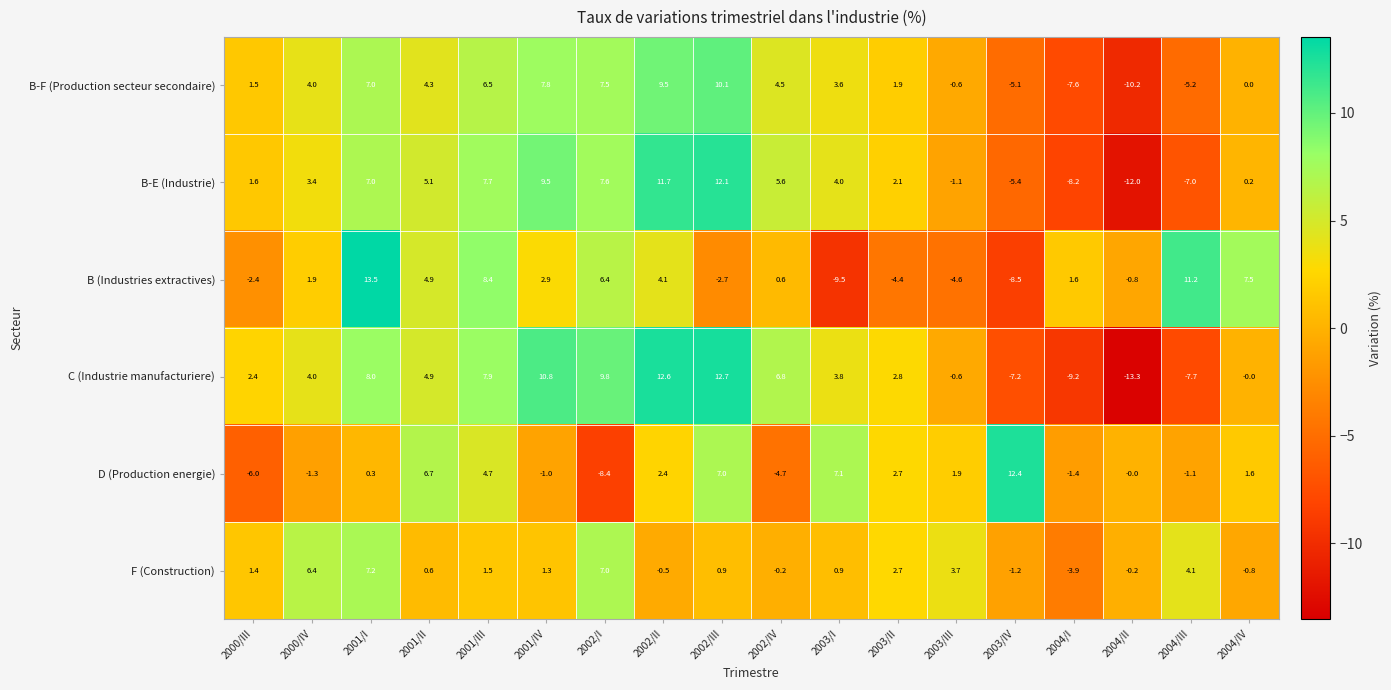

What is the difference between the maximum and second lowest values in the B-E (Industrie) series?

20.3